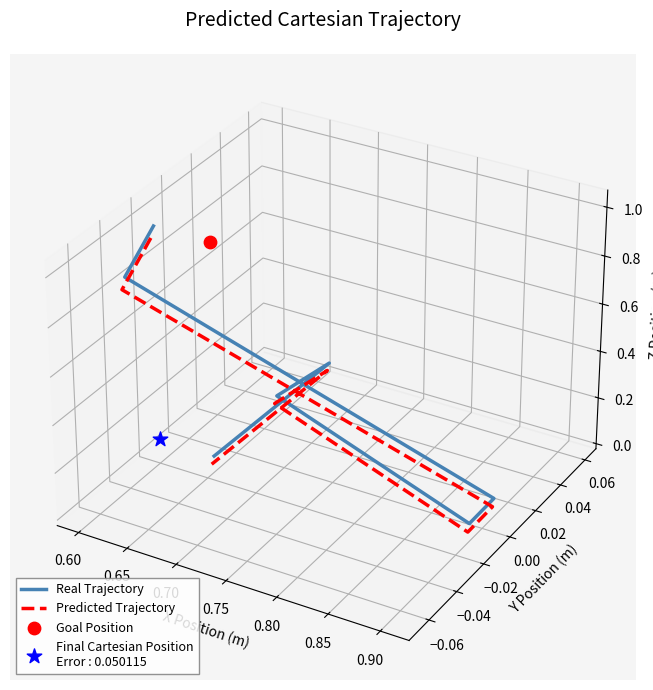

What is the total value across all series at 0.70?

-0.1